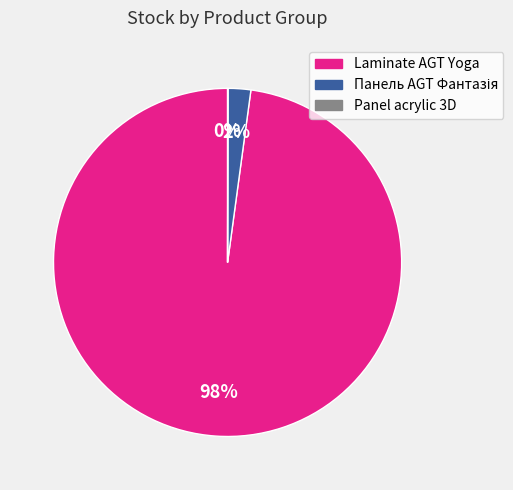

Does any single category account for the majority?

Yes